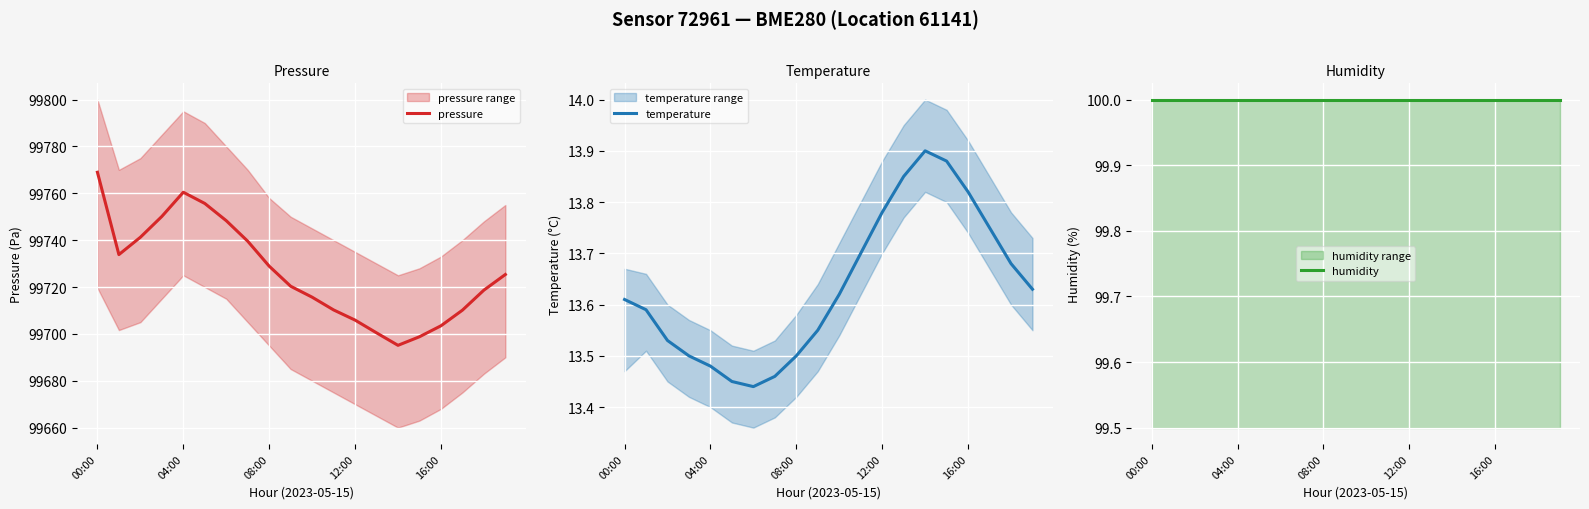

Where does the pressure series first go above 99725?

00:00